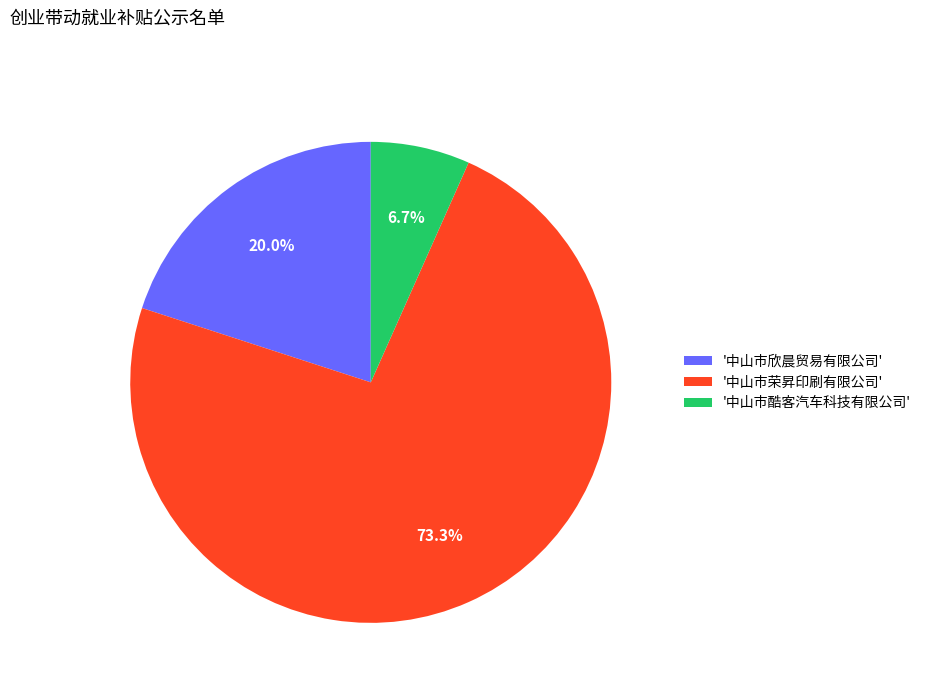

Which has a higher value, '中山市酷客汽车科技有限公司' or '中山市荣昇印刷有限公司'?

'中山市荣昇印刷有限公司'